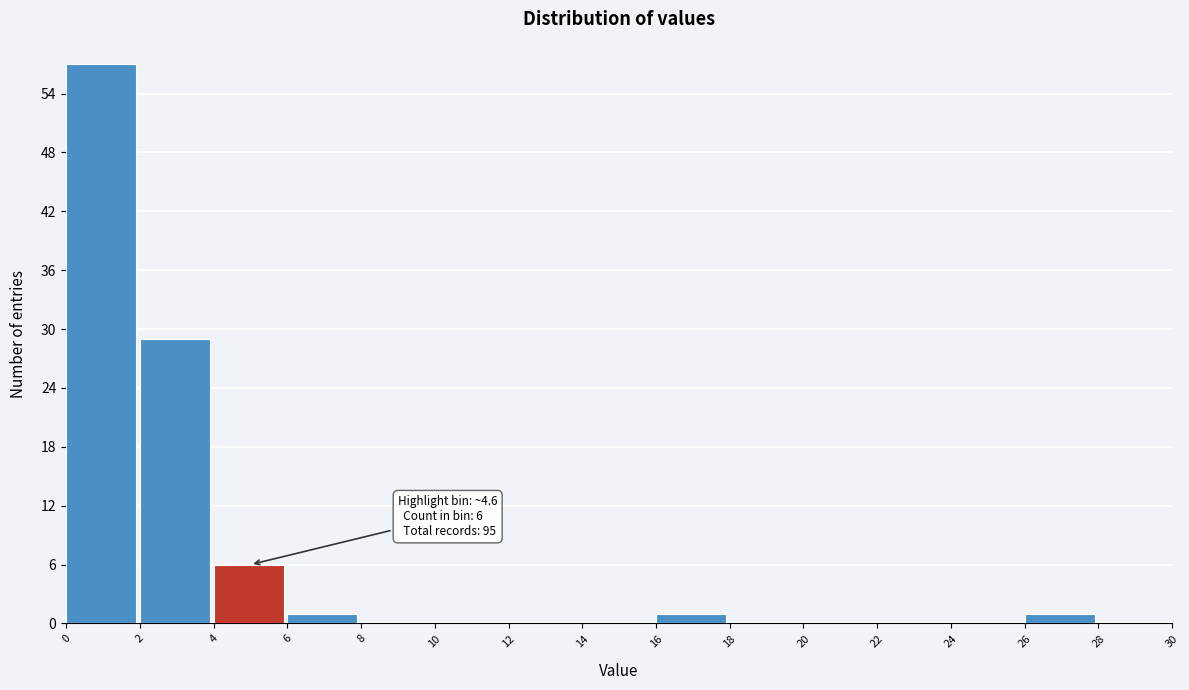

Which range on the x-axis has the tallest bar?

0 to 2